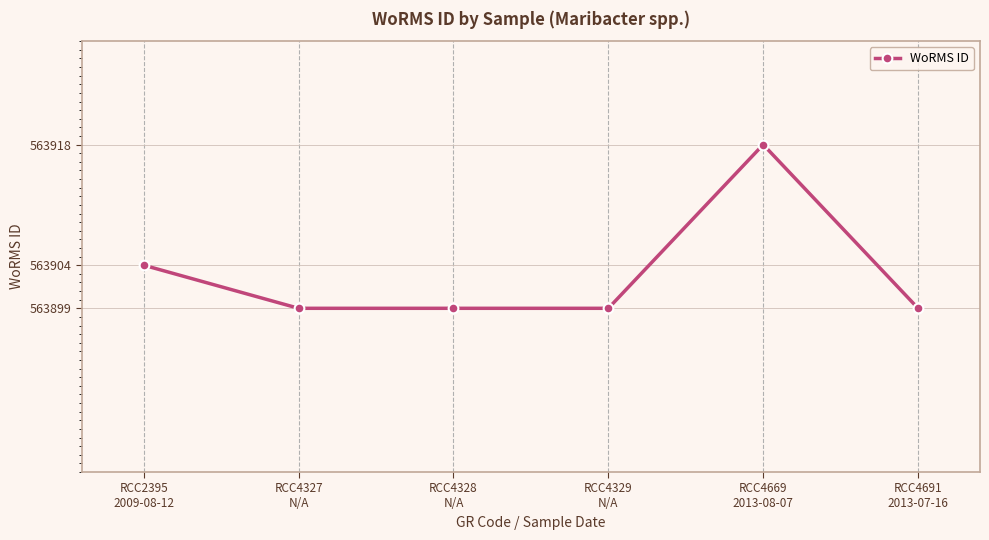

How many lines are shown in the chart?

1